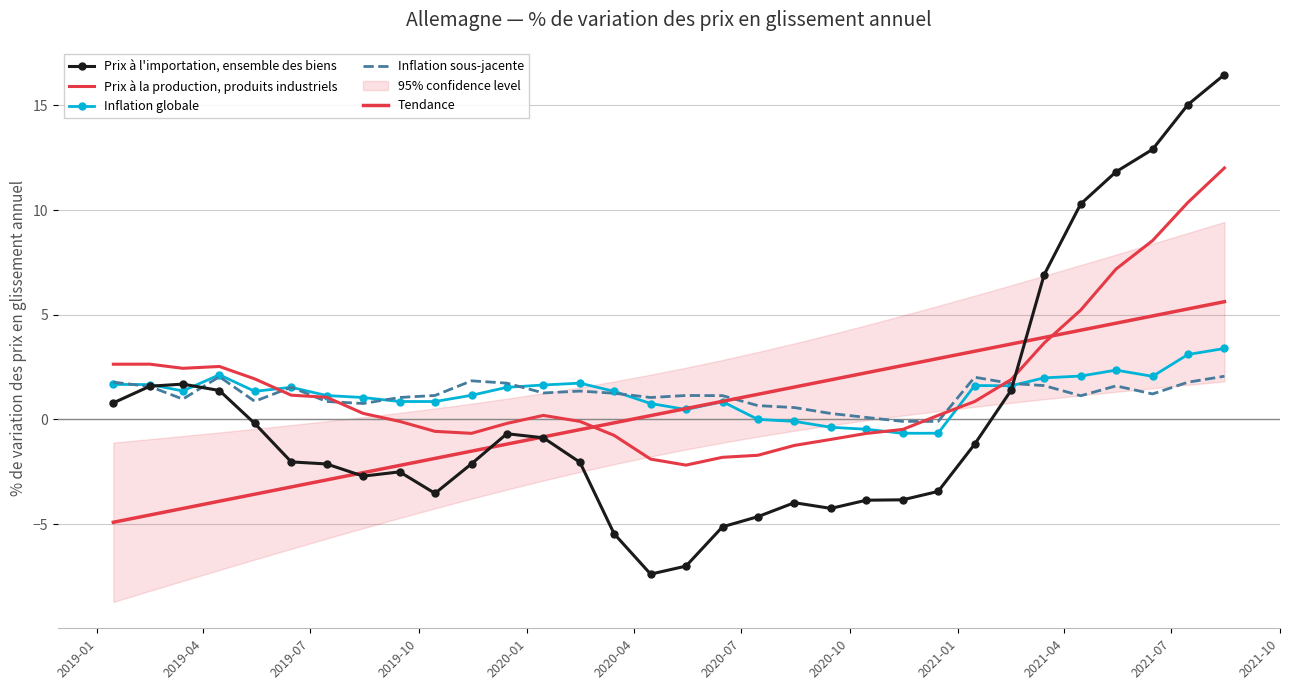

What is the difference between the maximum and minimum values in the Tendance series?

10.5